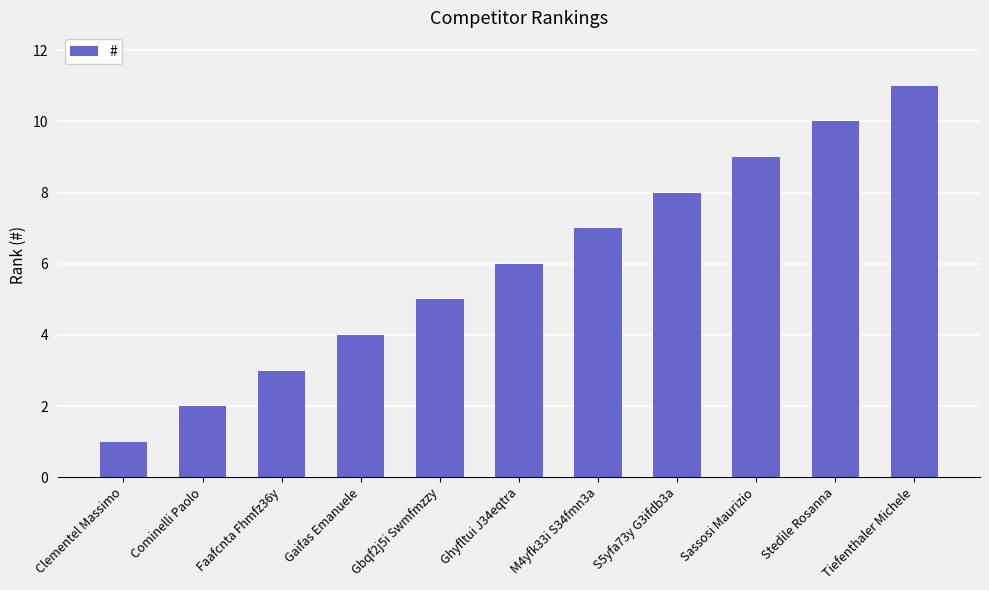

What is the change in value from Clementel Massimo to Tiefenthaler Michele?

+10